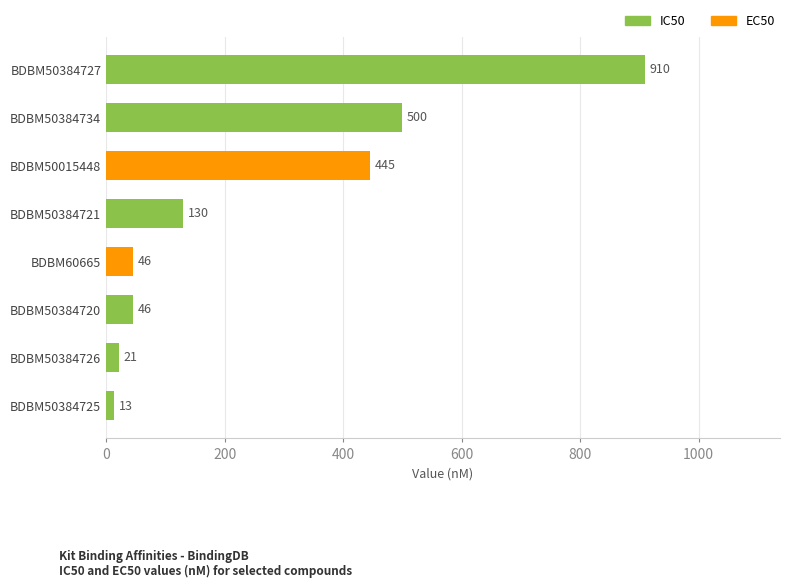

What is the change in value from BDBM50384725 to BDBM50384727?

+897